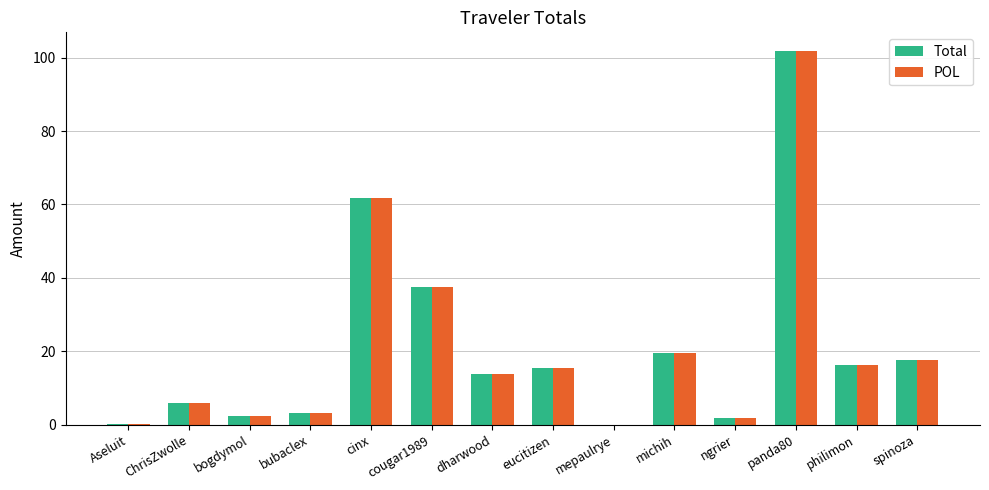

The Total series shows 0.1 at mepaulrye. True or false?

True